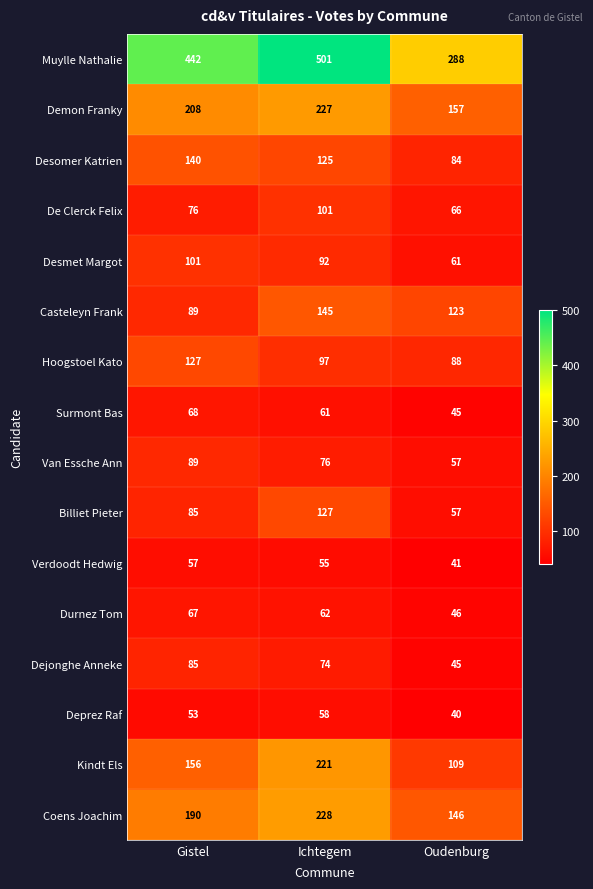

What is the minimum value for Deprez Raf?

40